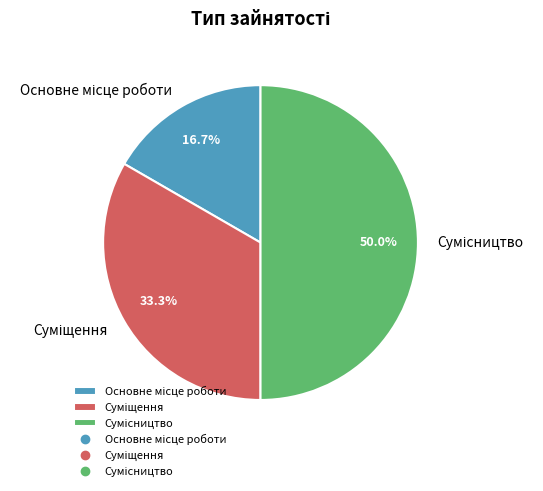

What is the total percentage of Сумісництво and Основне місце роботи?

66.7%